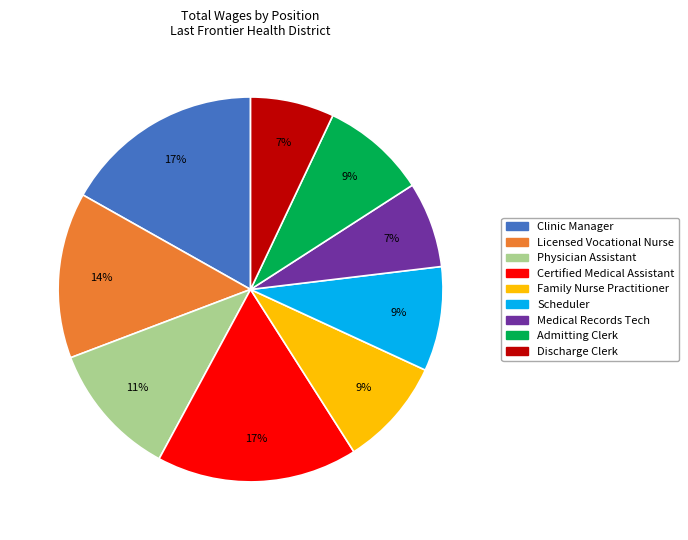

Which has a higher value, Physician Assistant or Admitting Clerk?

Physician Assistant